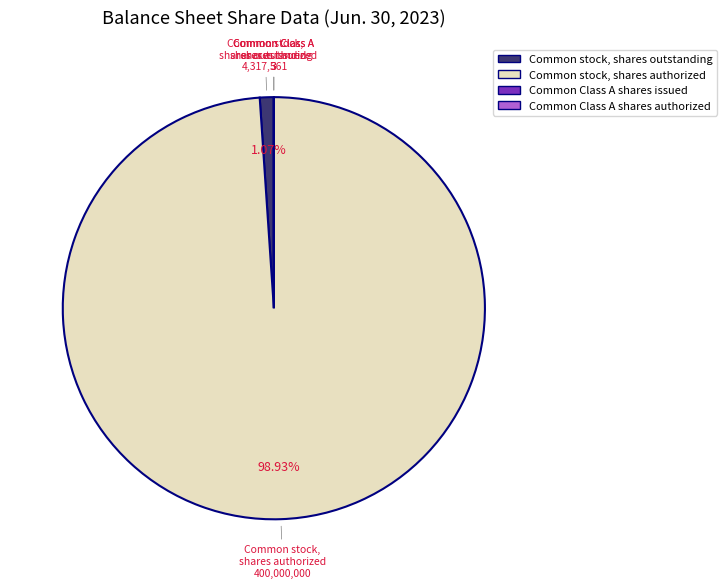

Combined, do Common stock, shares authorized and Common stock, shares outstanding account for over 50%?

Yes